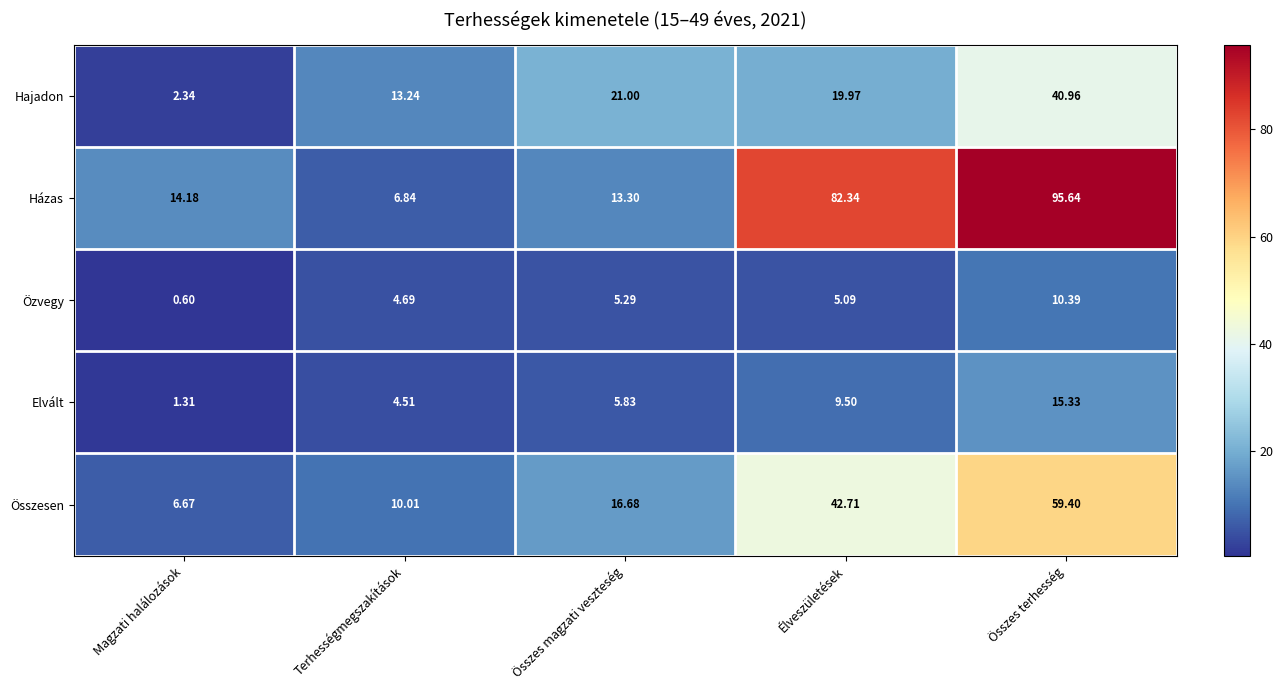

Which series has the largest total across all categories?

Házas